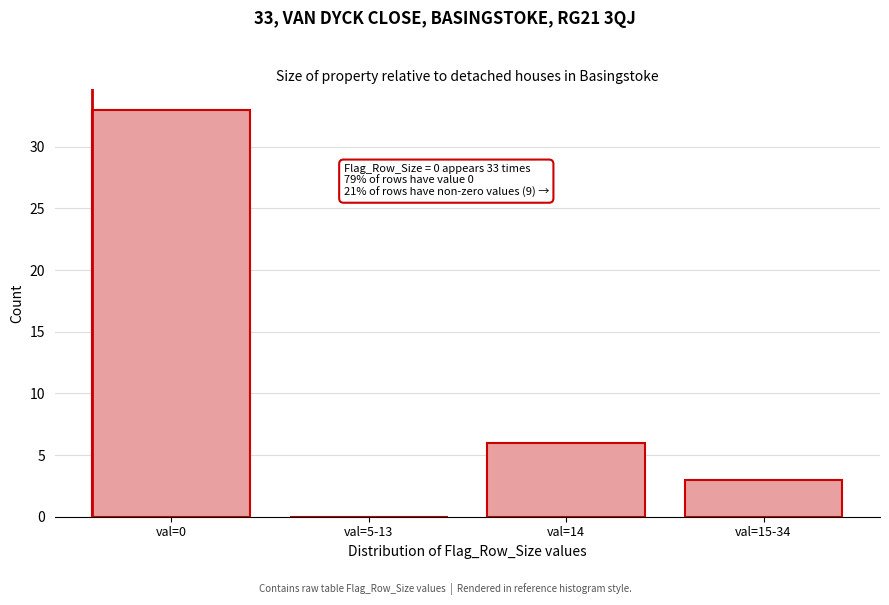

Reading left to right, what are all the values shown in this chart?

val=0=33	val=5-13=0	val=14=6	val=15-34=3